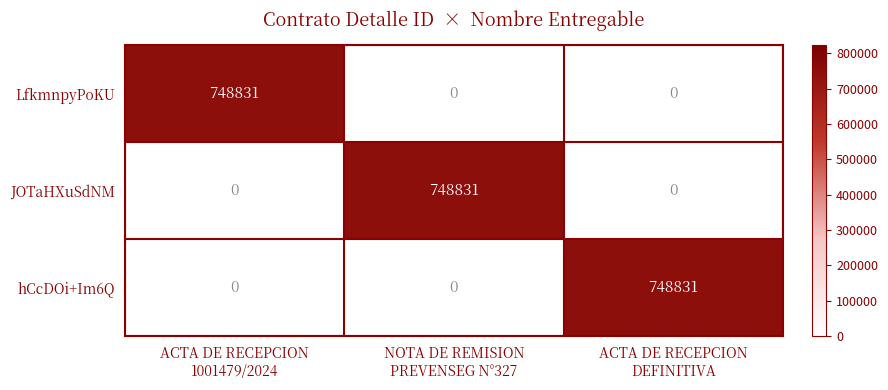

At how many categories does at least one series exceed 744819?

3